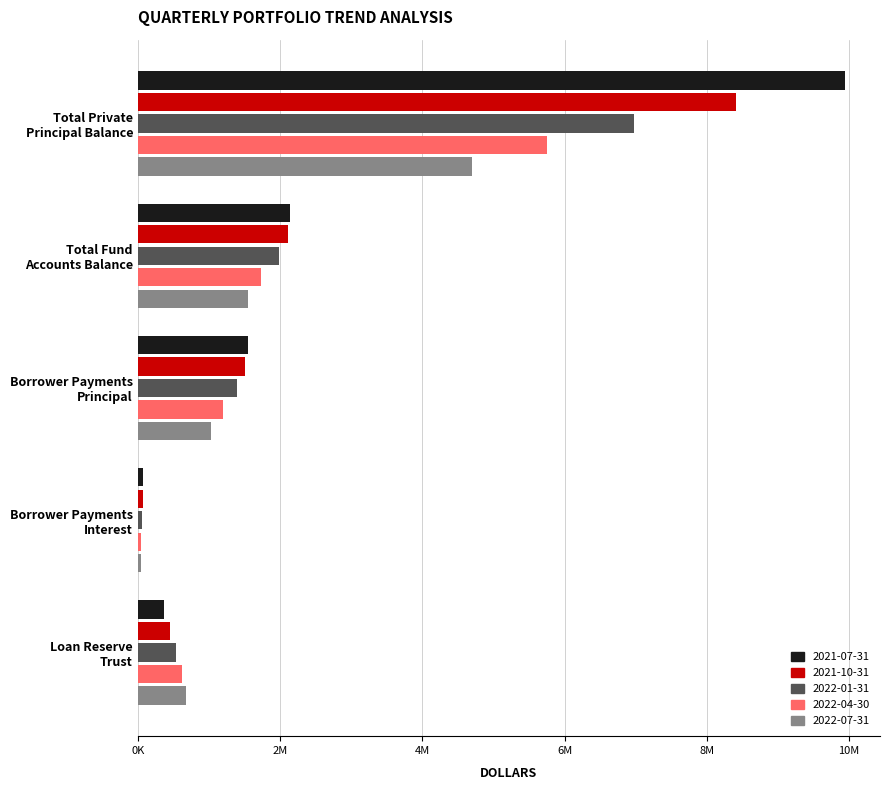

How many groups of bars are there?

5